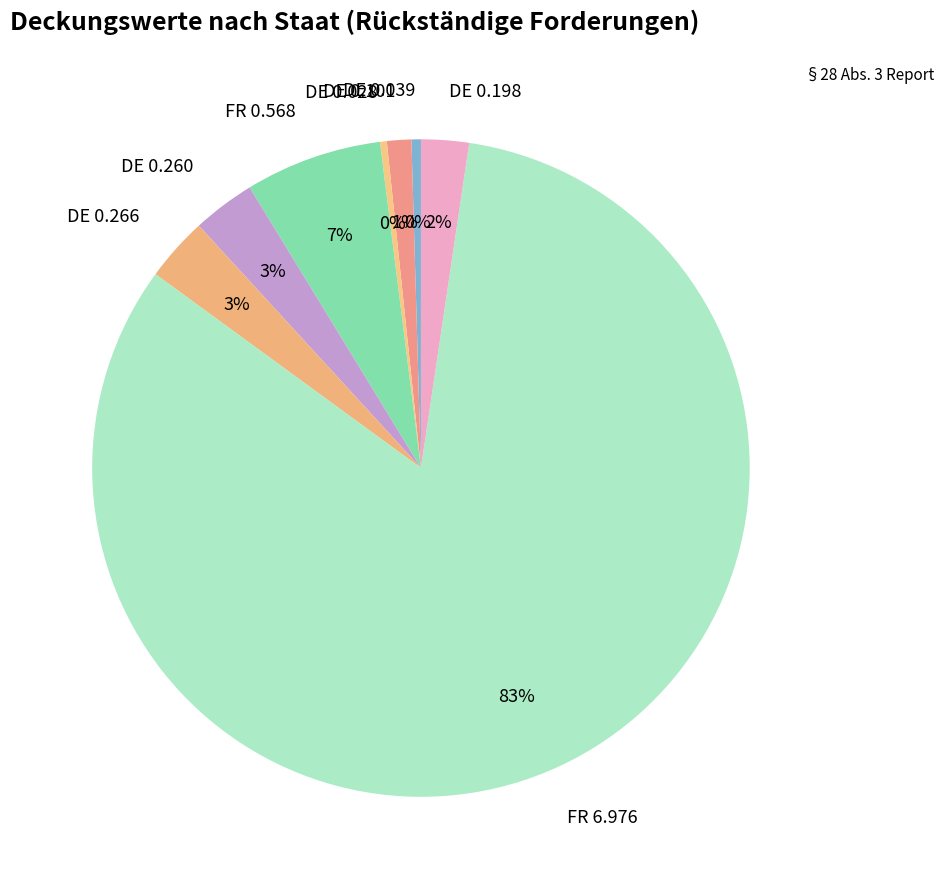

The DE 0.198 slice represents 2% of the pie. True or false?

True